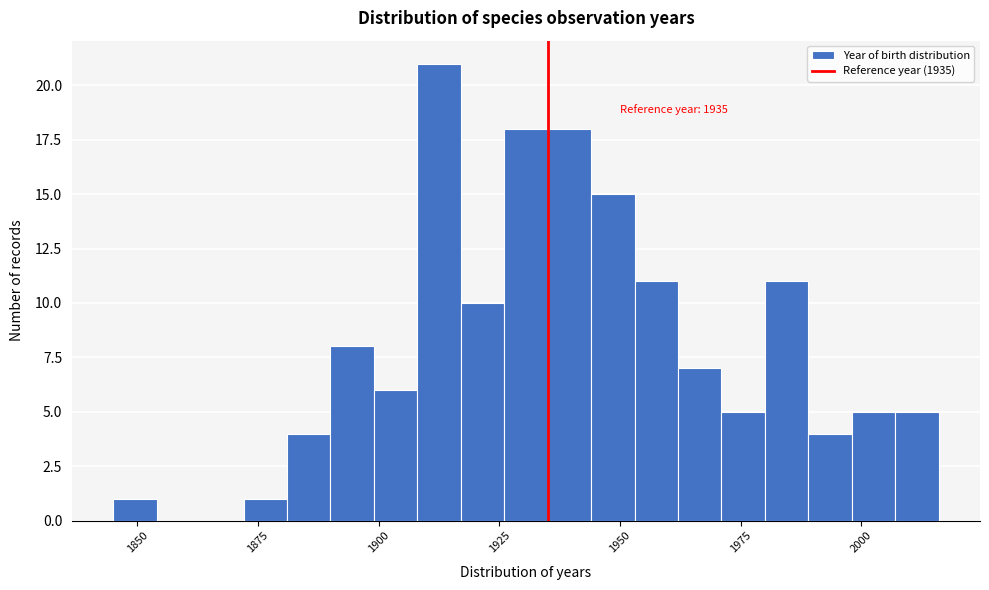

Around what value on the x-axis is the tallest bar? Give the approximate position of its centre, as read against the axis.

1915